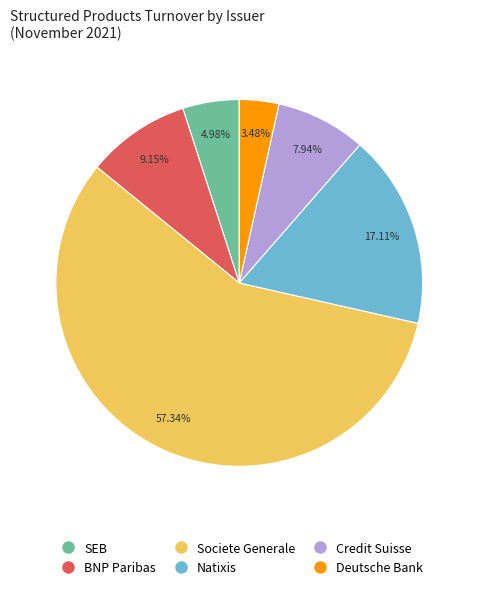

Does SEB represent more than half of the total?

No